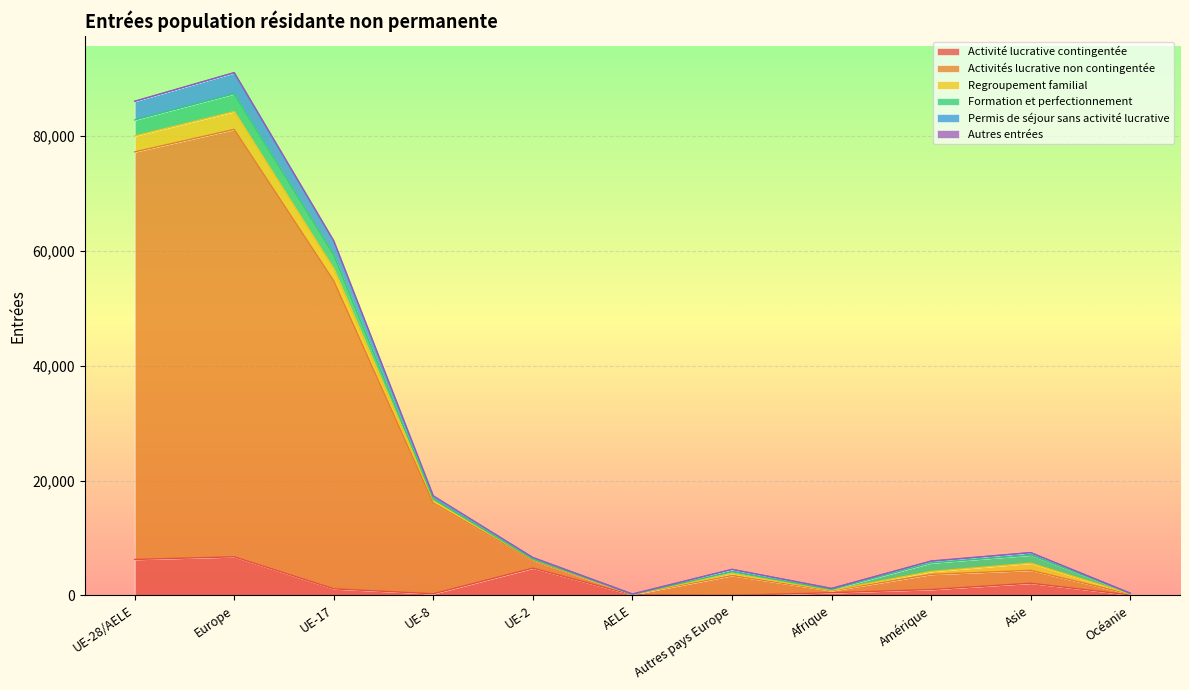

At which label does Activité lucrative contingentée first exceed 1017?

UE-28/AELE